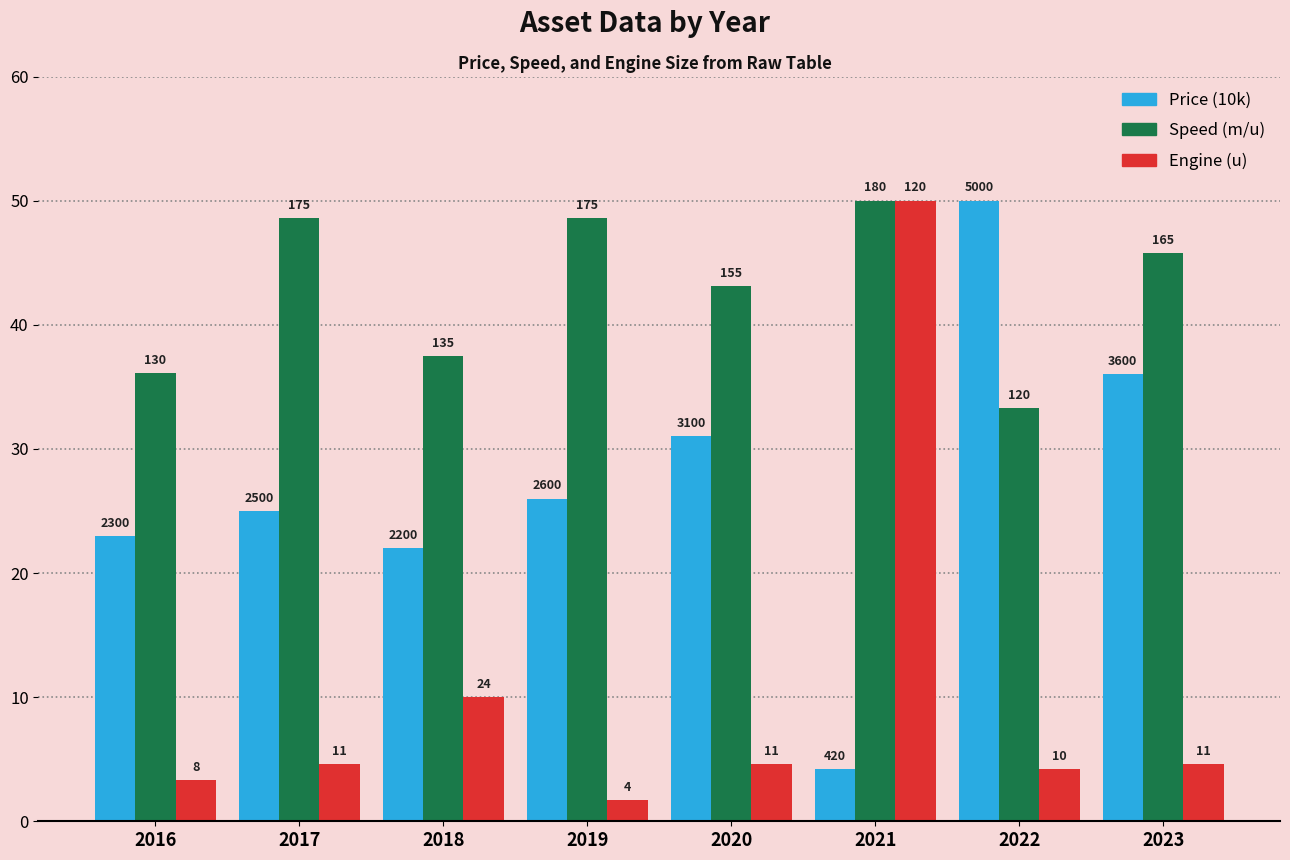

Does the chart contain any negative values?

No